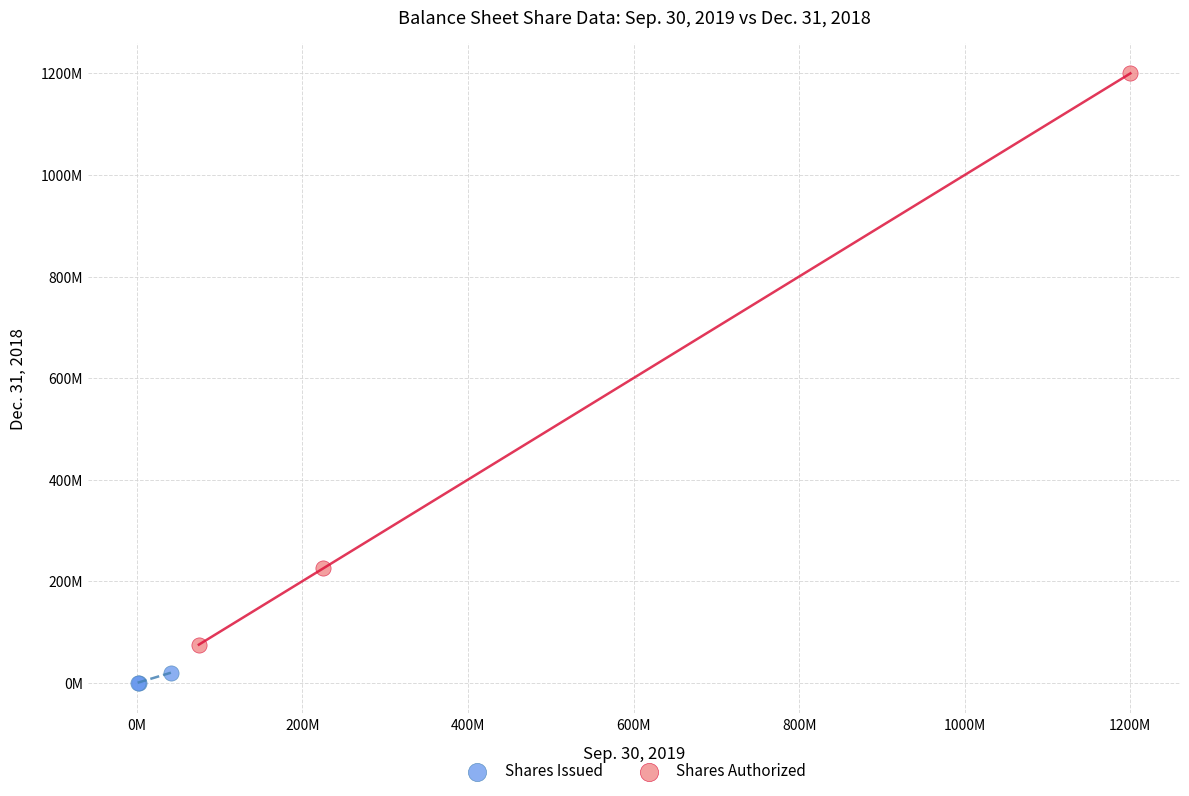

Which series contains the highest Y value?

Shares Authorized